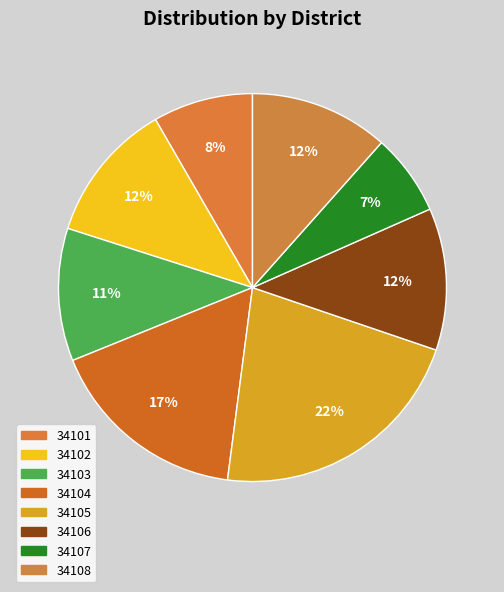

Count the number of slices in the pie.

8